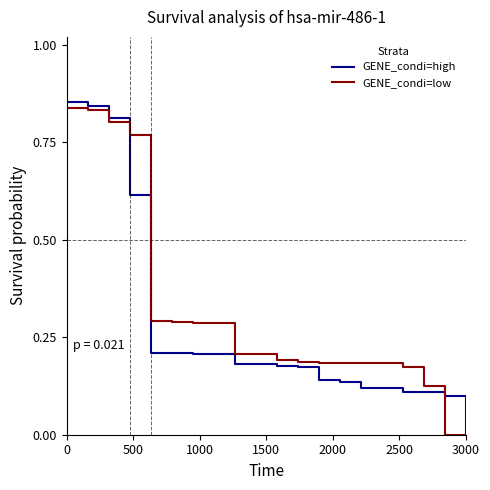

How many lines are shown in the chart?

2